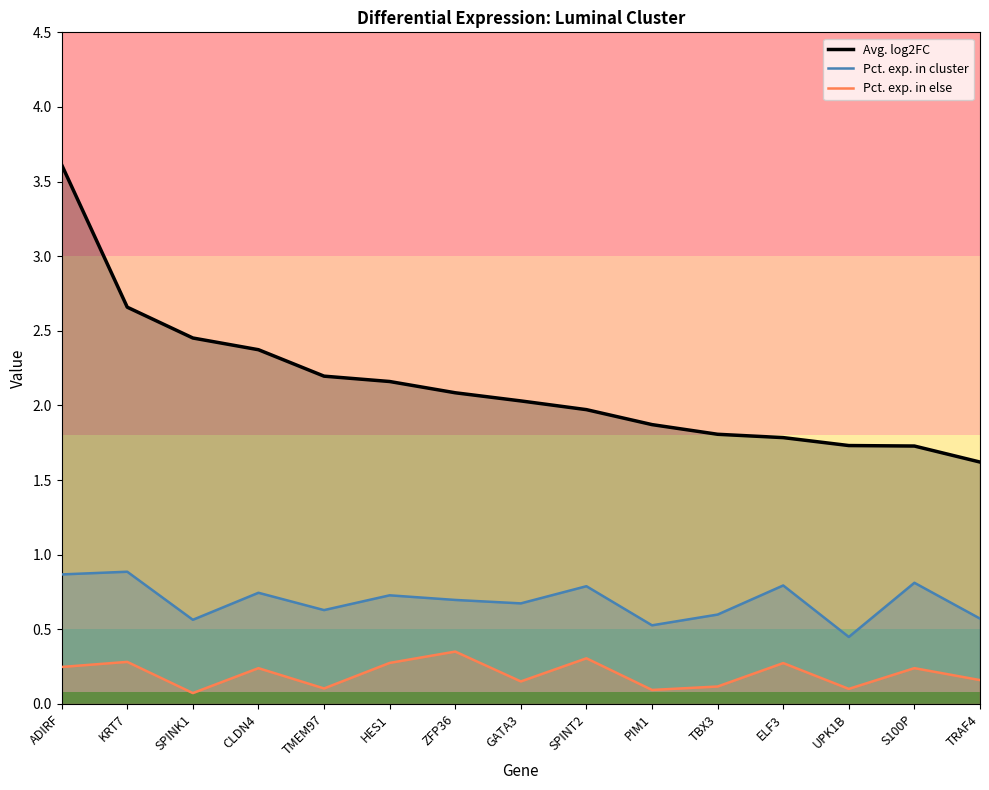

What is the difference between the second highest and second lowest values in the Avg. log2FC series?

0.9